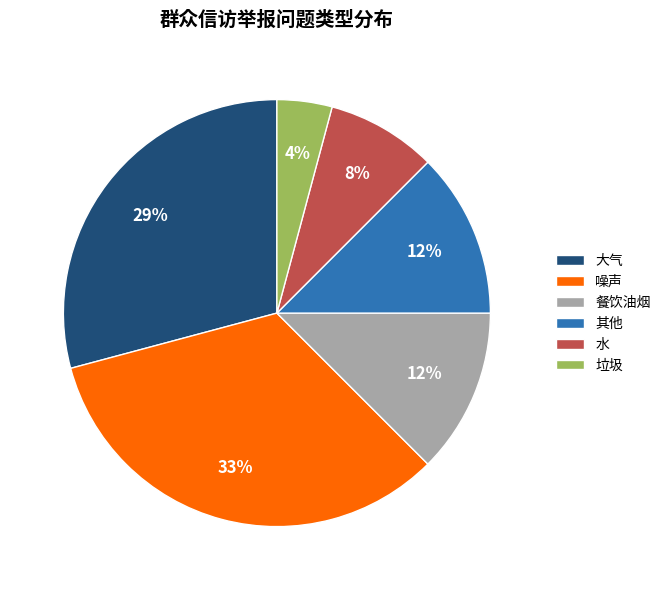

Is it true that 垃圾 is 4% of the pie?

True